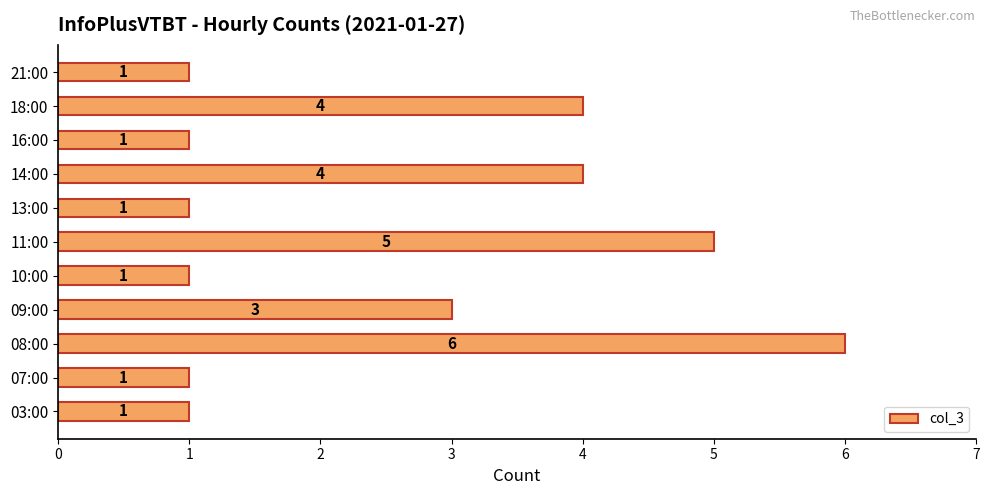

Between 03:00 and 18:00, which is larger?

18:00